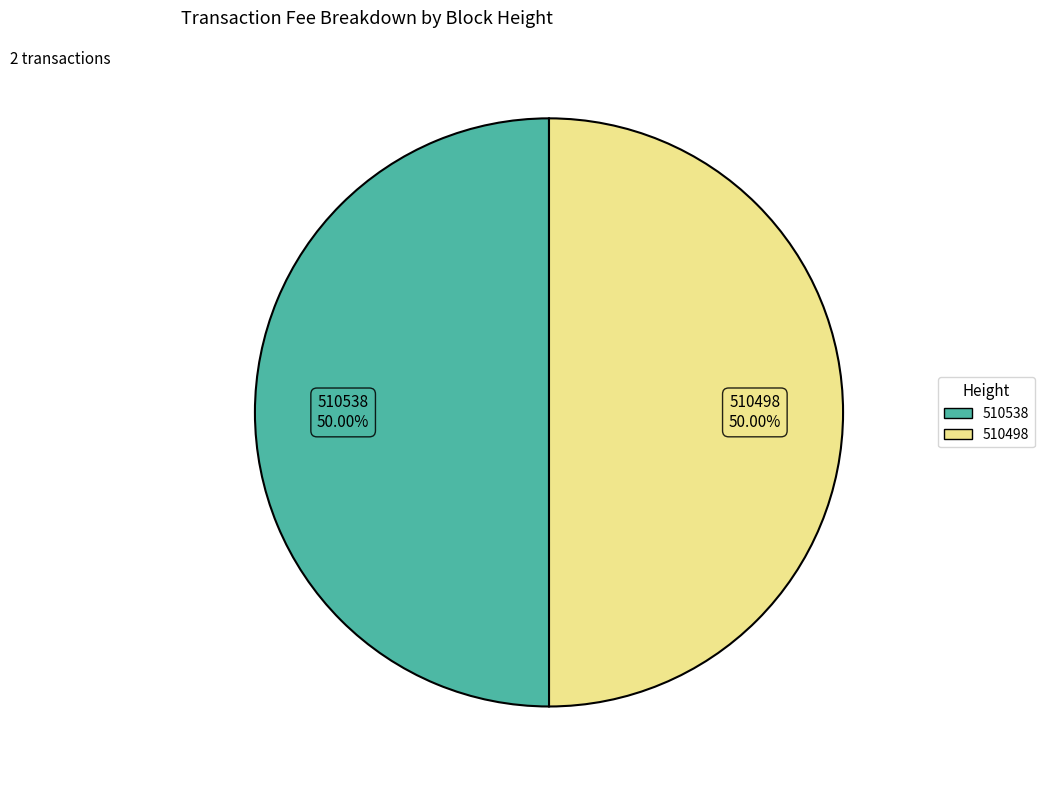

What is the ratio of the value at 510498 to the value at 510538?

1.0